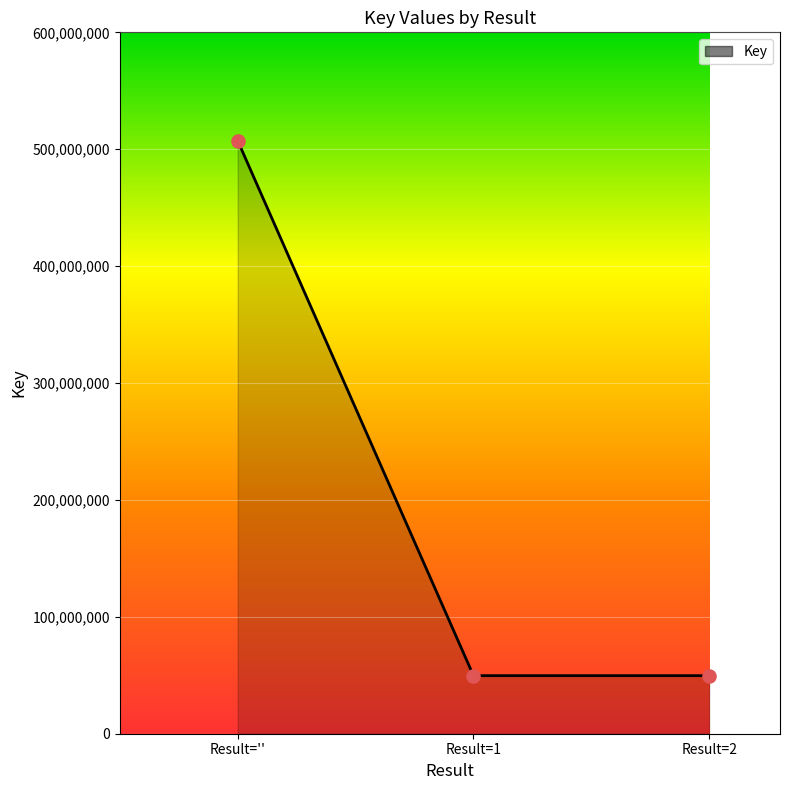

Approximately how many times larger is the value at Result=1 compared to Result=2?

1.0